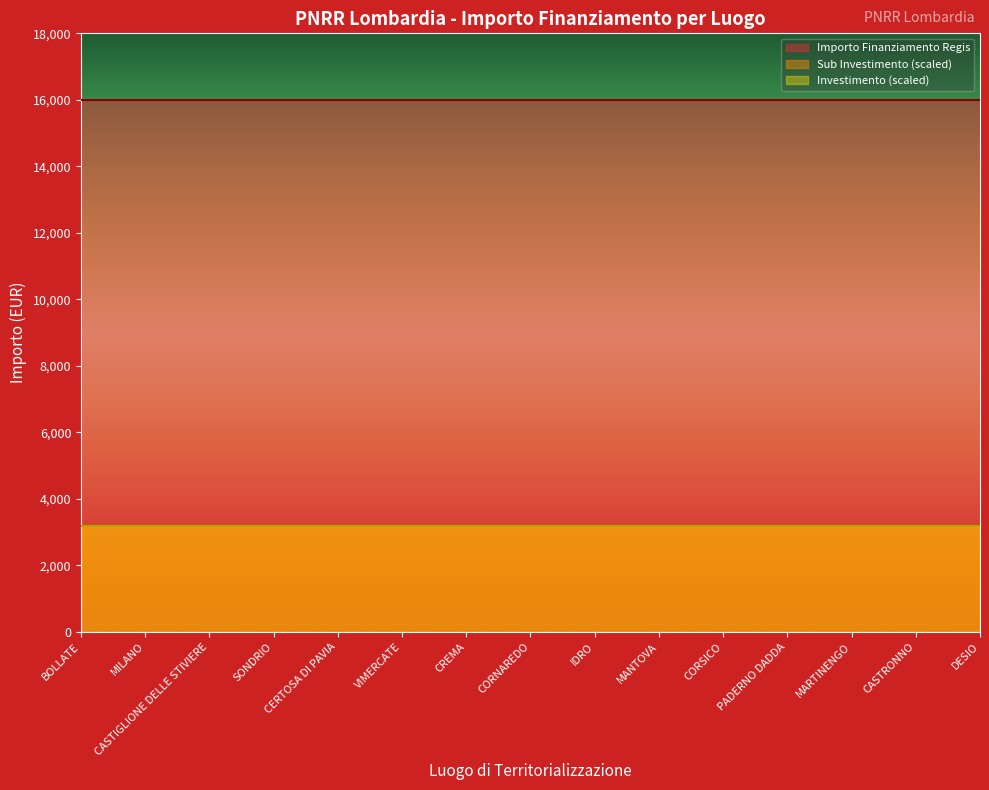

What is the value of the Importo Finanziamento Regis point at the 1st from the left?

16000.0